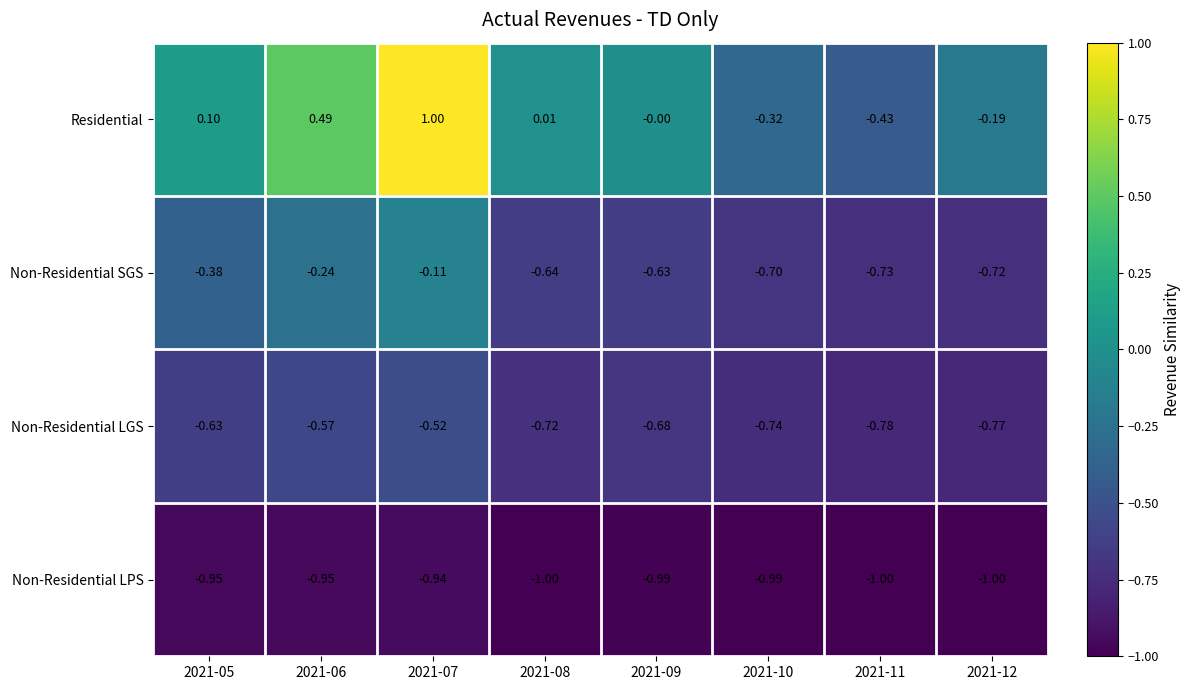

Which series has the largest total across all categories?

Residential